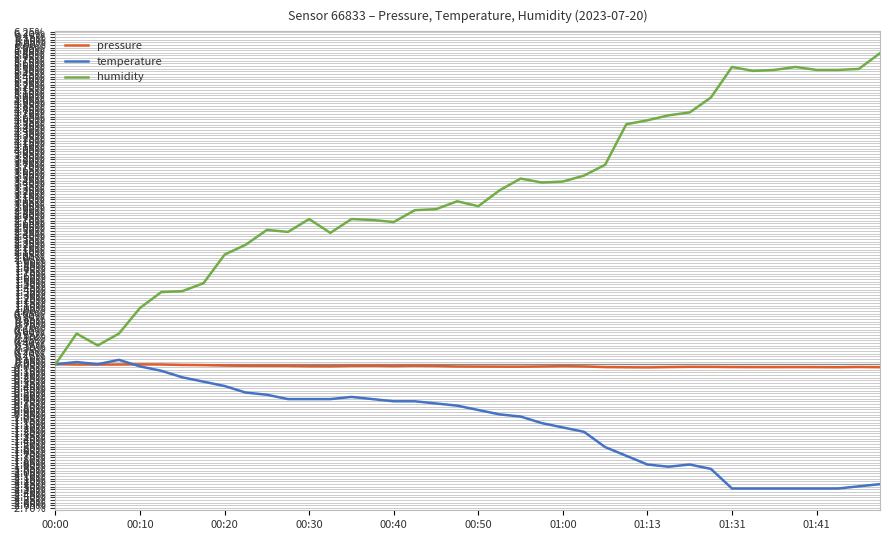

Which series has the largest total across all categories?

humidity